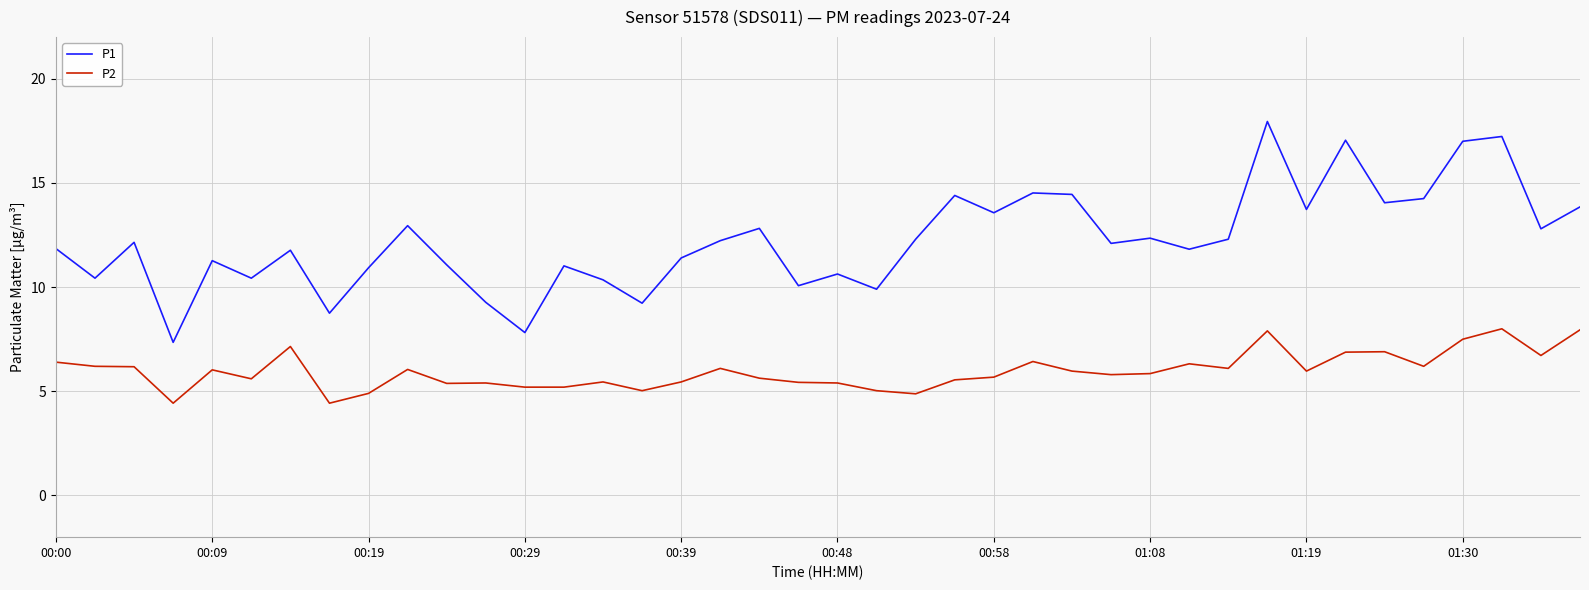

Which series has the largest total across all categories?

P1